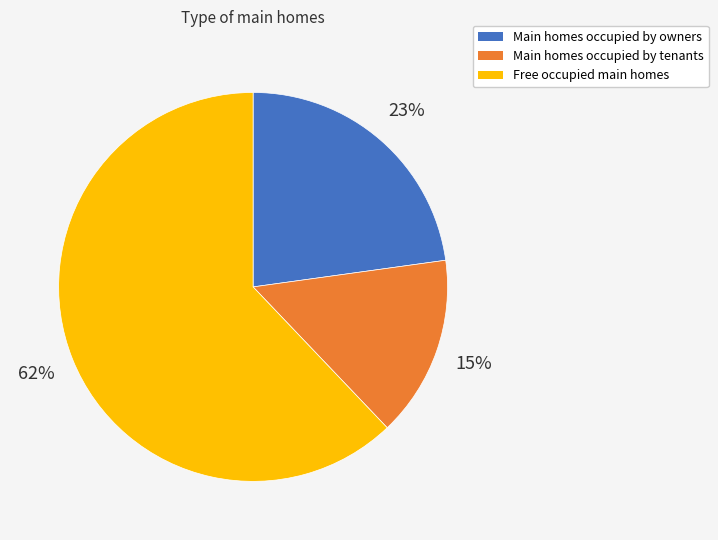

To the nearest percent, what is the average slice percentage?

33%